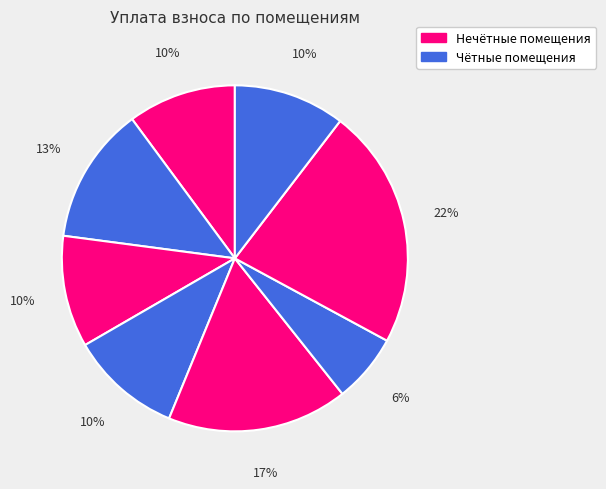

How many segments does this pie chart have?

8